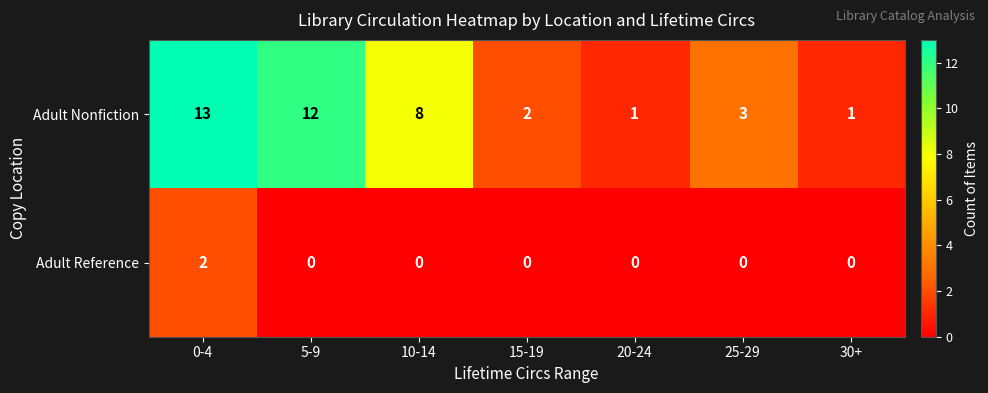

Where is Adult Nonfiction nearest to the value 7?

10-14